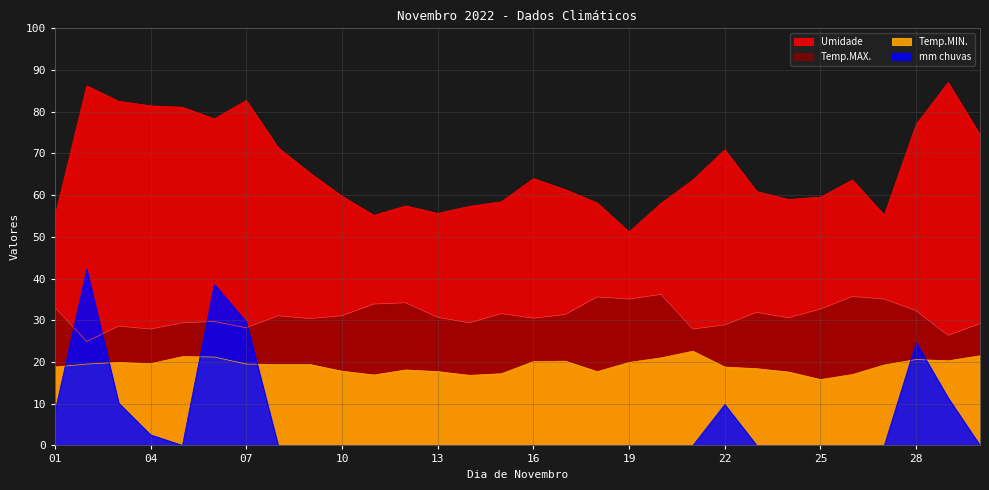

At which category does mm chuvas reach its first local valley?

05